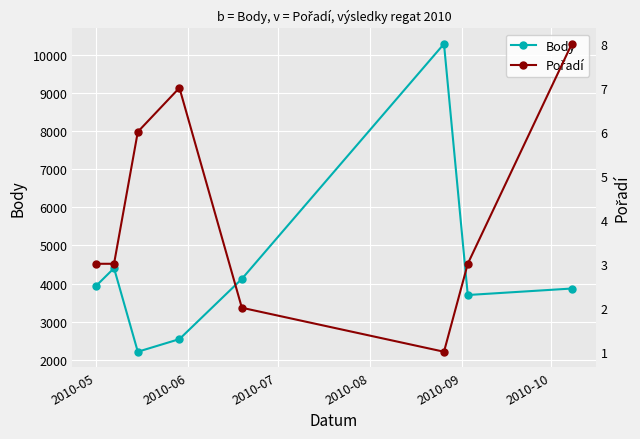

What is the highest value of the Pořadí series?

8